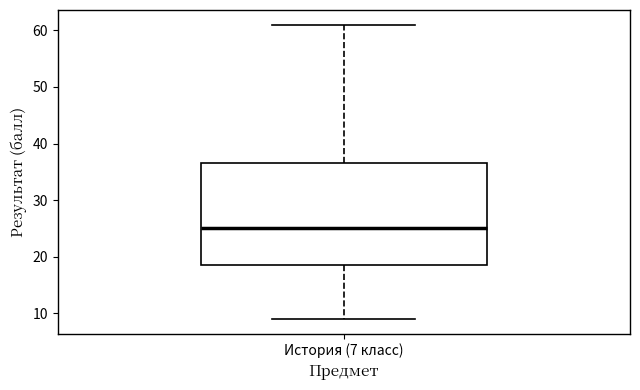

Read this box plot against the y-axis: the position of the median line, the range covered by the box, and the ends of both whiskers. The values are not printed on the chart, so give them approximately, as read against the axis.

median 25, box 19 to 37, whiskers 9 to 61